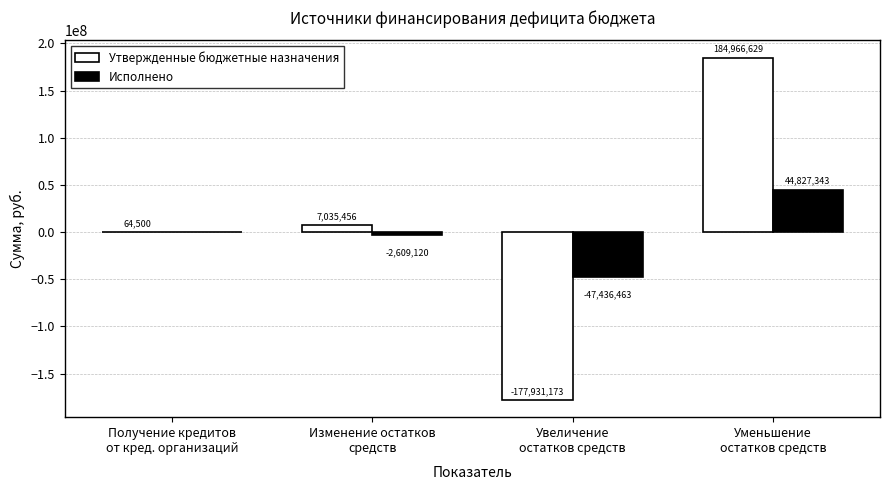

What is the highest value of the Утвержденные бюджетные назначения series?

184966629.1